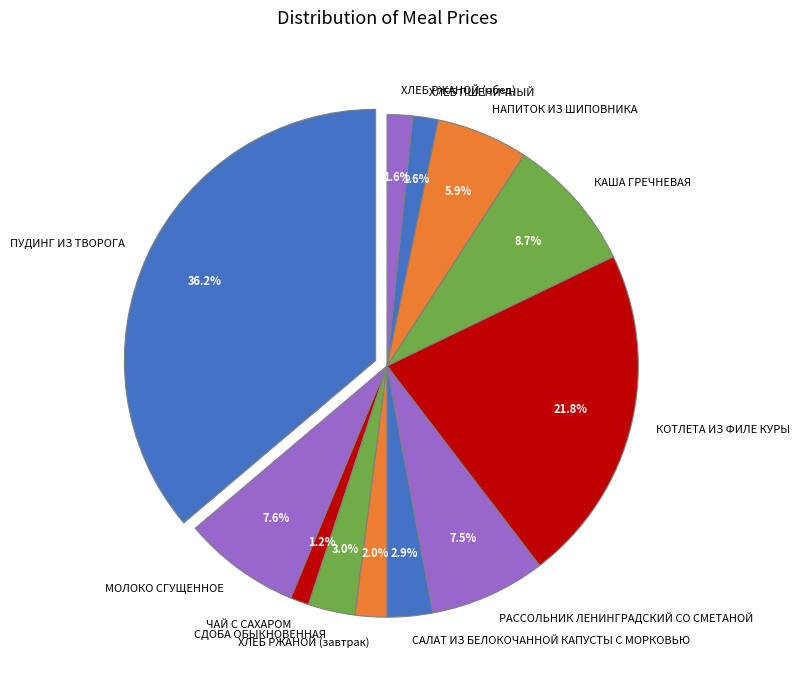

Does any single category account for the majority?

No